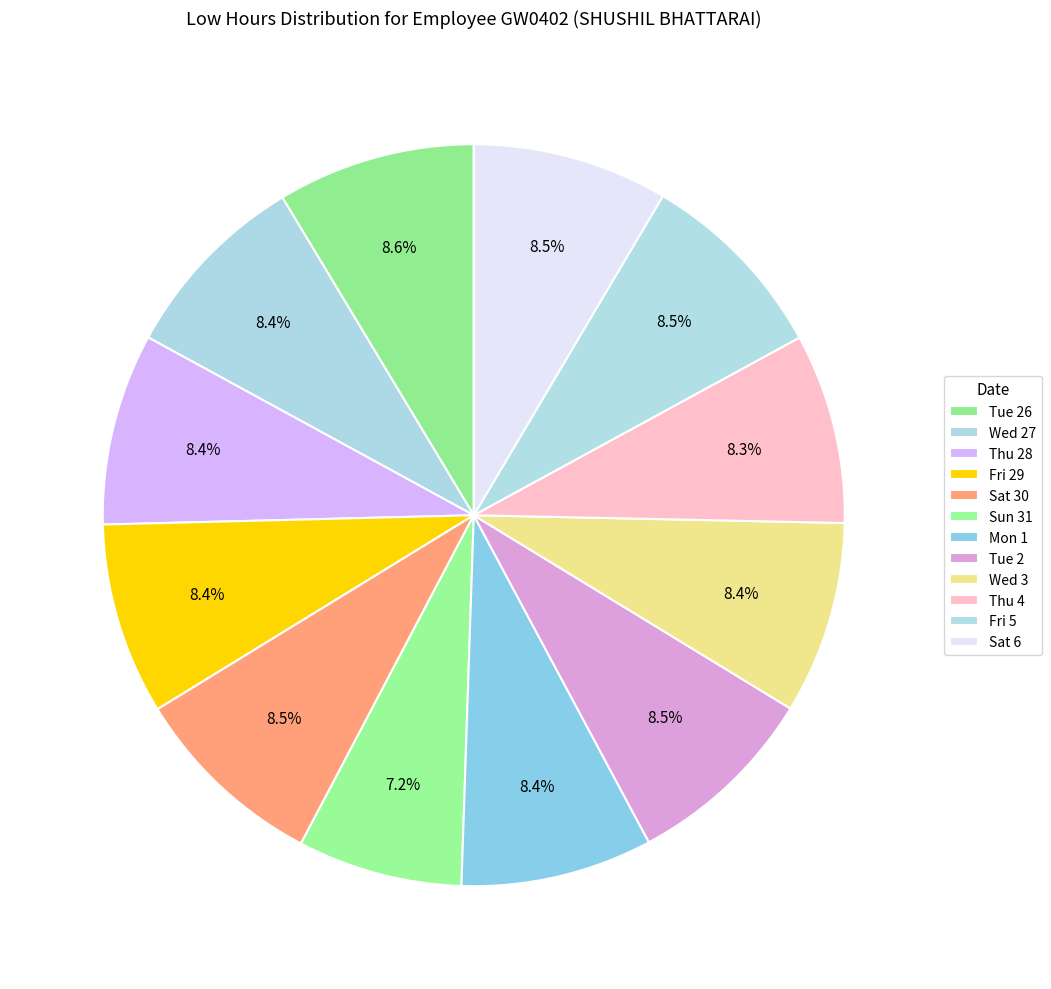

Is it true that Sat 6 is 9% of the pie?

True